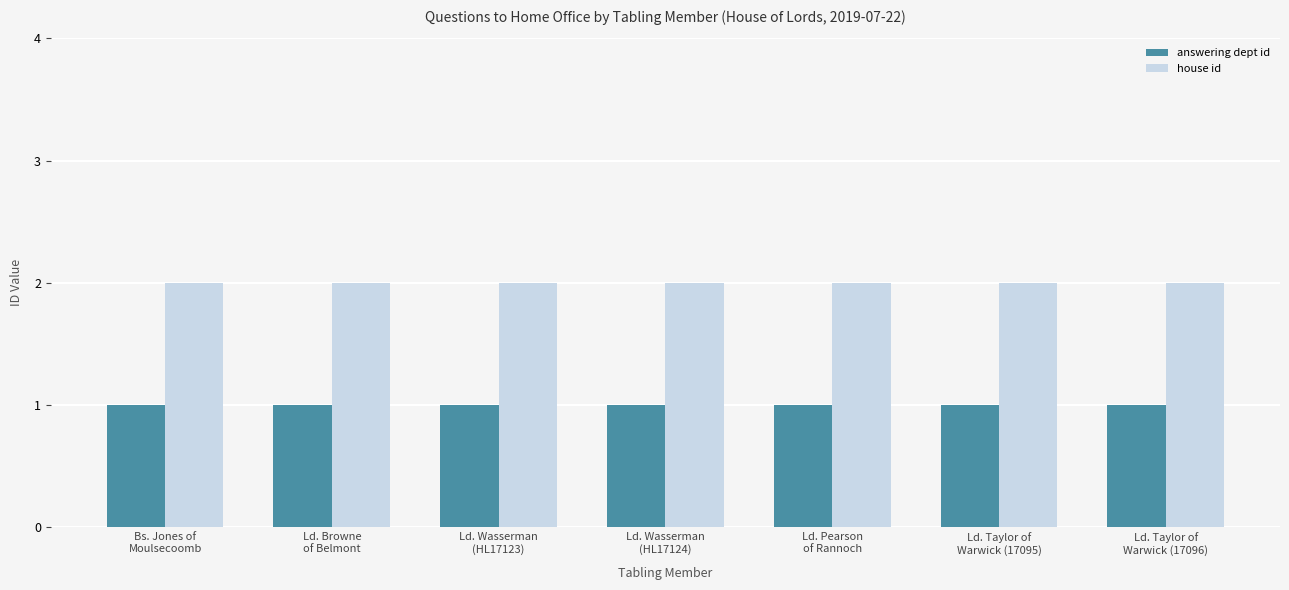

What is the spread (max minus min) of values at Ld. Wasserman
(HL17123)?

1